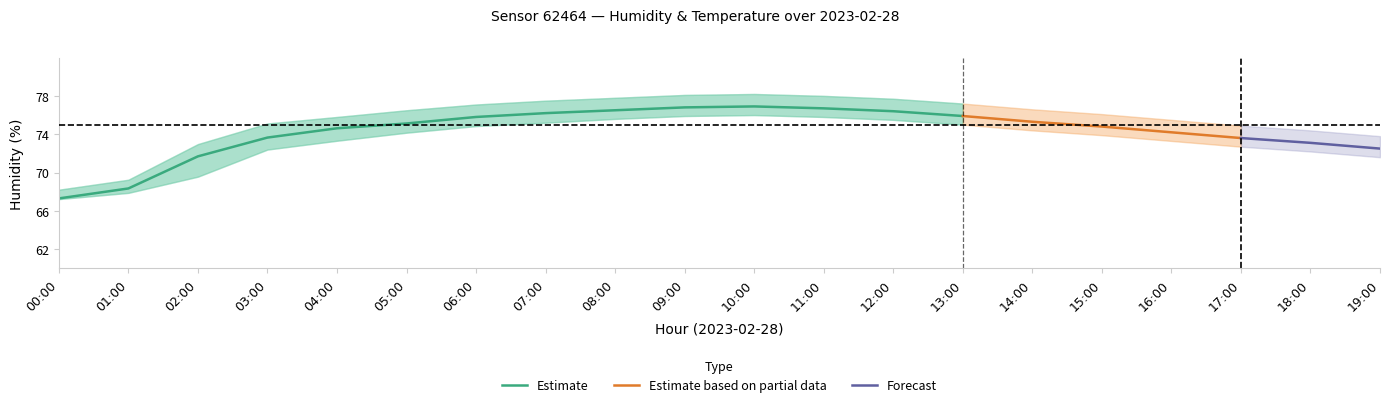

True or false: Estimate has a value of 75.1 at 05:00.

True